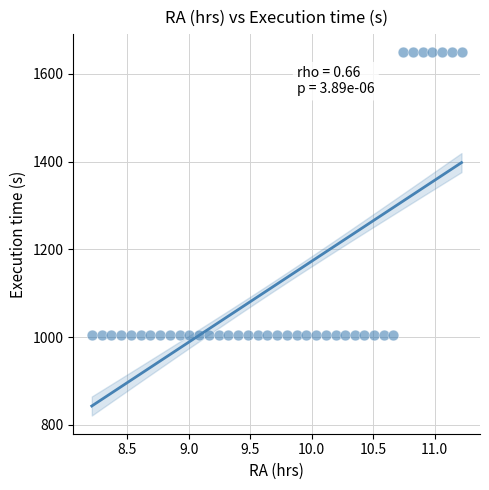

What is the range of Y values (max minus min)?

644